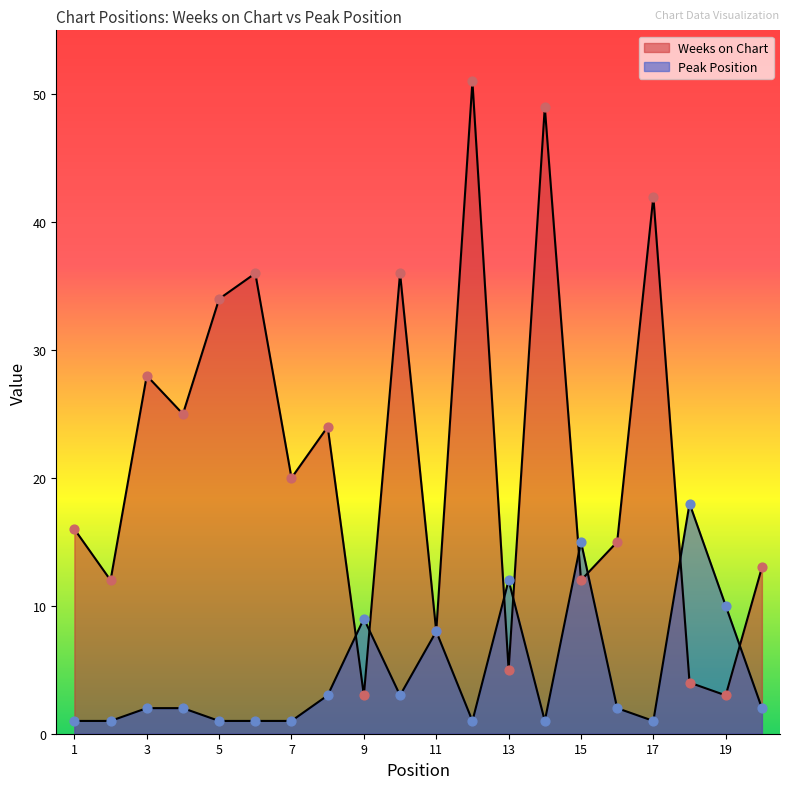

Which series has the largest total across all categories?

Weeks on Chart